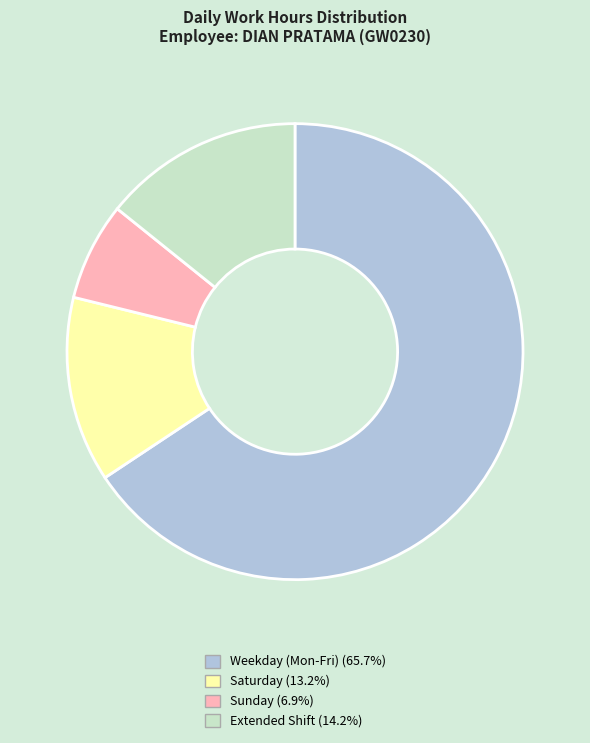

Does any single category account for the majority?

Yes